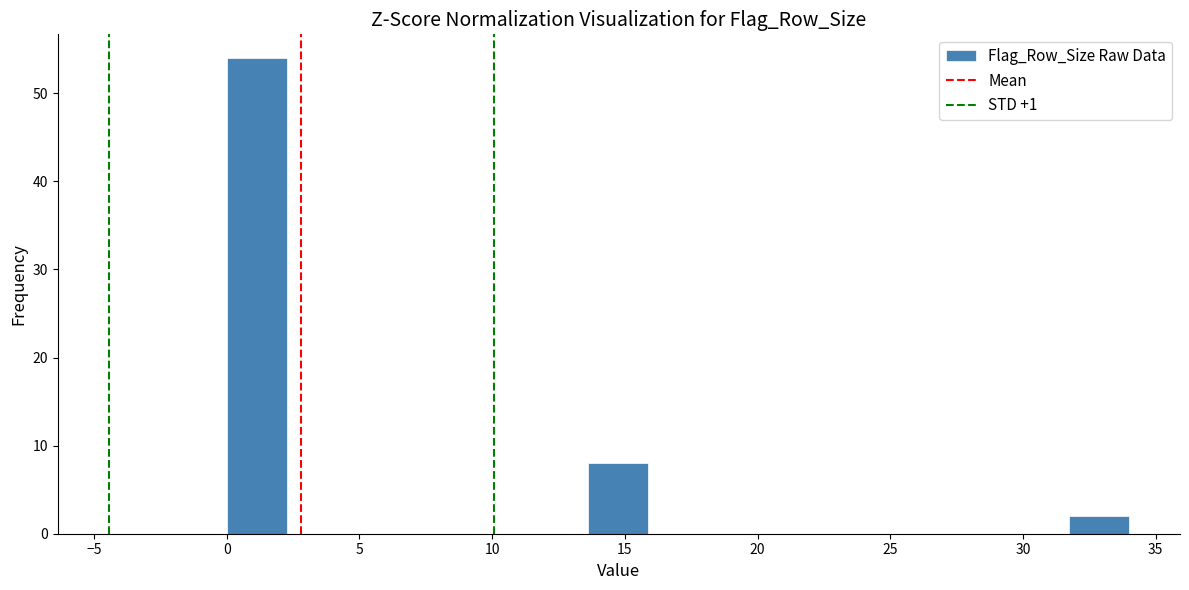

How tall is the bar that spans 13.5 to 16.0 on the x-axis? Neither the bar edges nor the heights are printed on the chart, so give them approximately, as read against the axes.

8